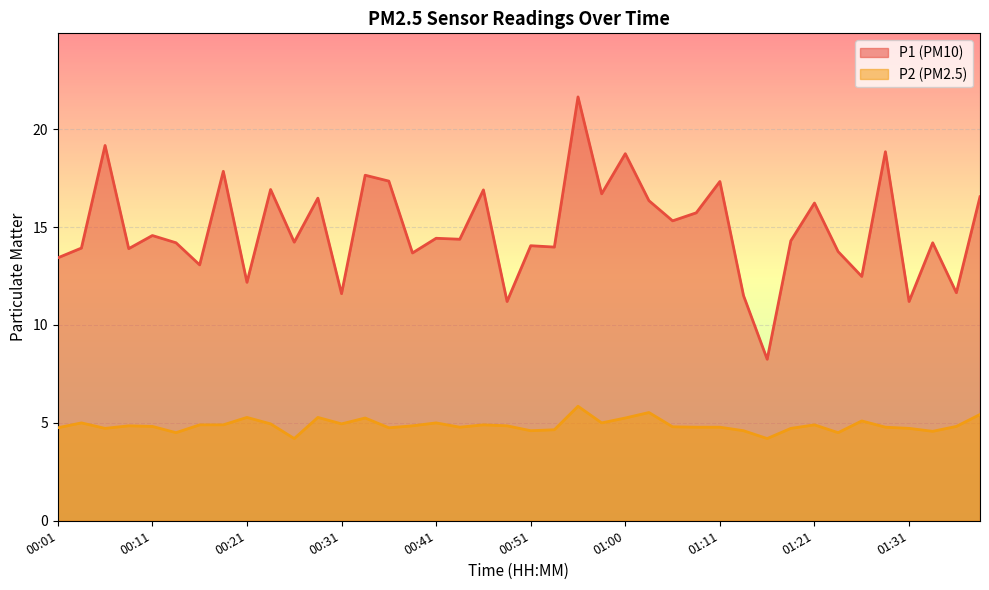

What is the difference between the maximum and second lowest values in the P2 series?

1.6